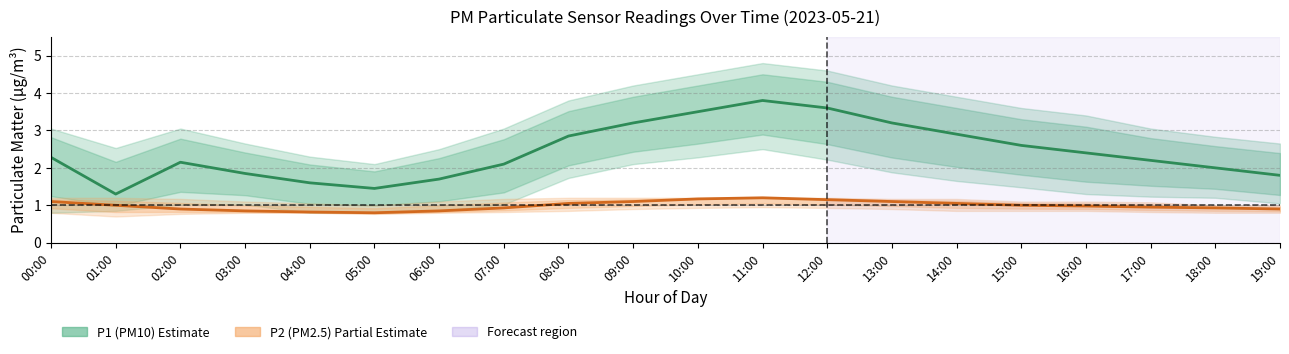

Between 00:00 and 08:00, which series saw the biggest shift?

P1 (PM10)